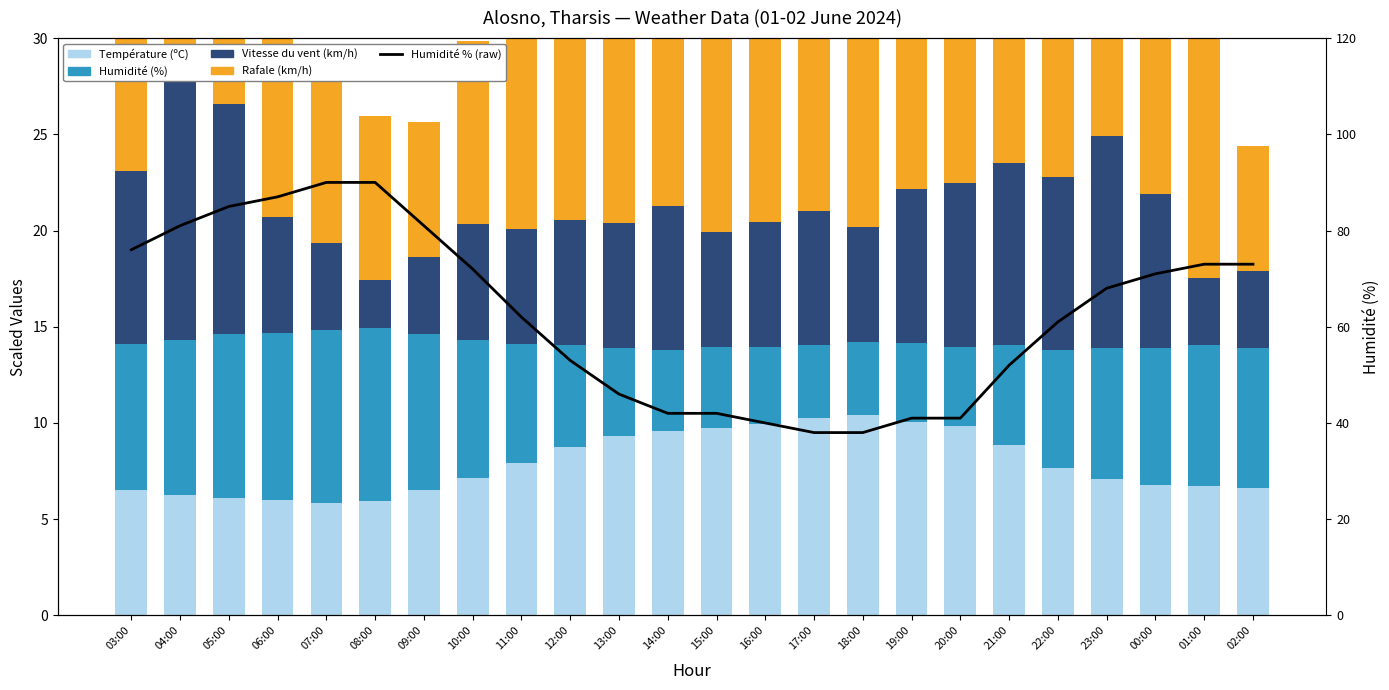

What position from the right is 14:00?

13